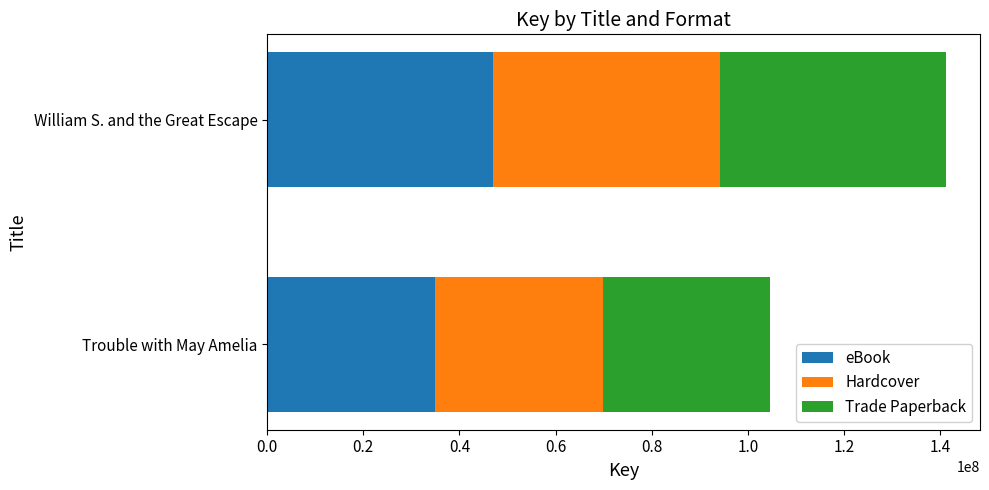

What is the sum of the eBook values at William S. and the Great Escape and Trouble with May Amelia?

81956431